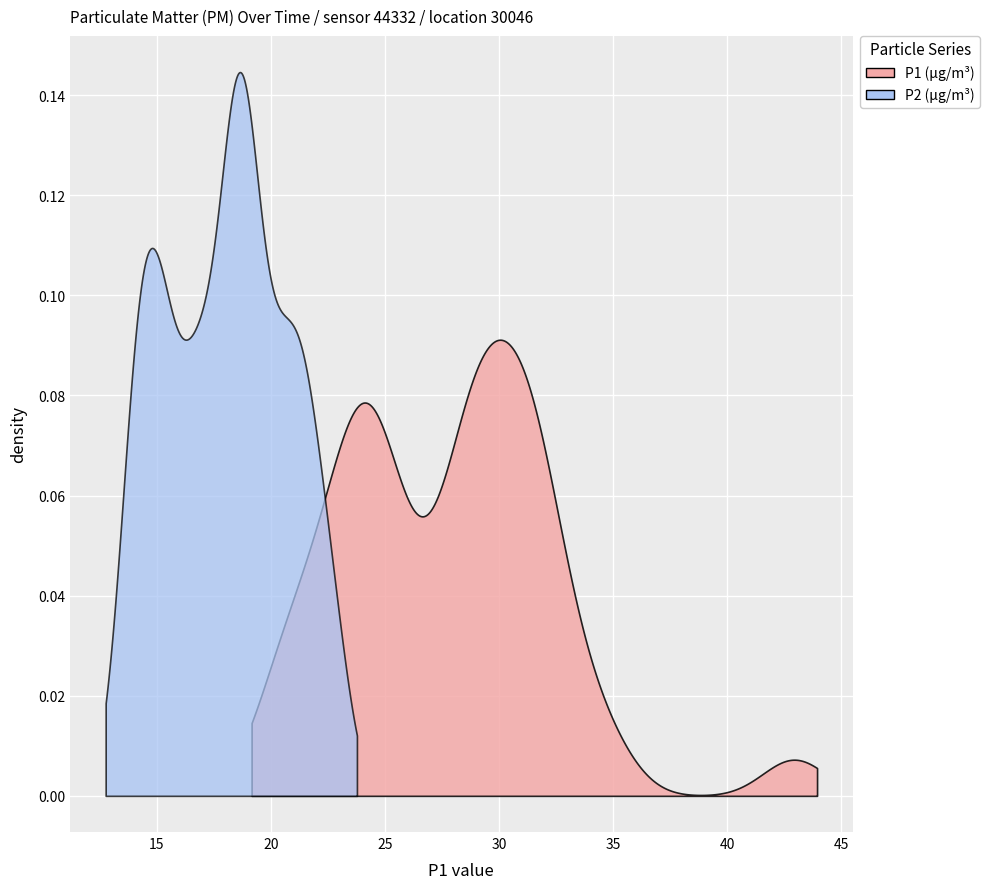

Reading right to left, list all the values displayed in this chart.

P1: 34.7	33.6	32.6	43.0	31.8	29.6	31.1	31.8	31.9	28.9	29.1	30.9	28.3	29.6	30.1	28.2	27.9	31.2	25.9	28.4	29.9	29.9	31.3	22.9	23.9	24.1	25.7	22.2	27.3	23.2	24.6	24.2	23.6	24.1	20.8	22.0	24.9	20.8	25.2	20.1
P2: 22.0	22.7	21.4	22.8	21.2	21.3	21.6	20.7	19.9	18.7	20.4	20.3	18.7	19.8	18.9	19.0	18.9	18.9	17.9	18.0	18.6	17.8	18.7	17.0	16.9	16.6	17.9	16.4	16.7	15.3	15.3	15.4	15.4	14.8	13.8	14.2	14.4	14.2	14.5	13.8